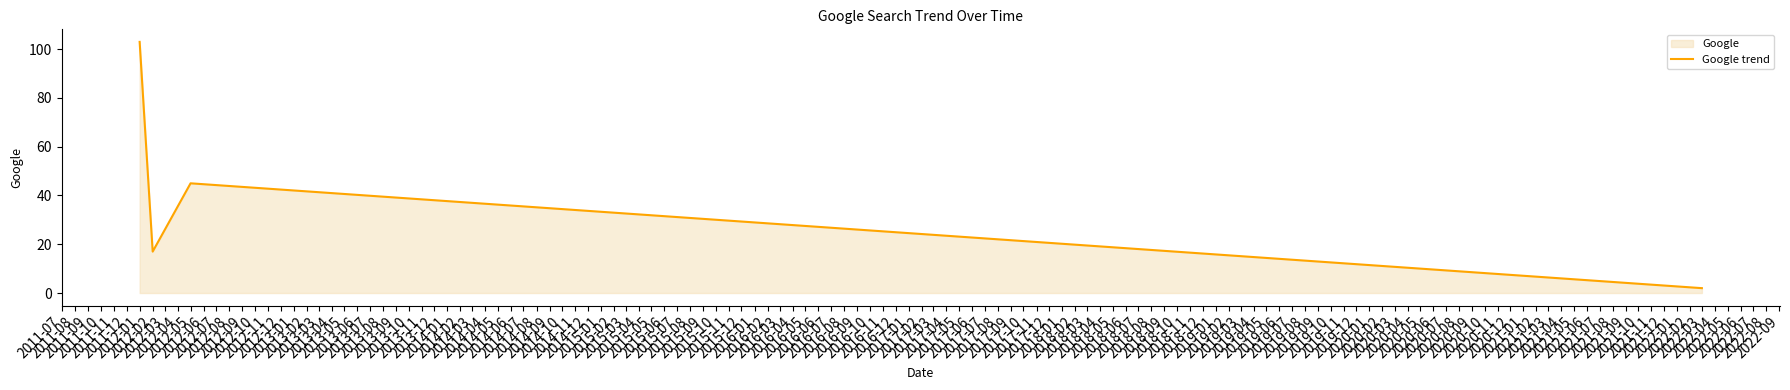

The value at 2012-05 is 73. True or false?

False